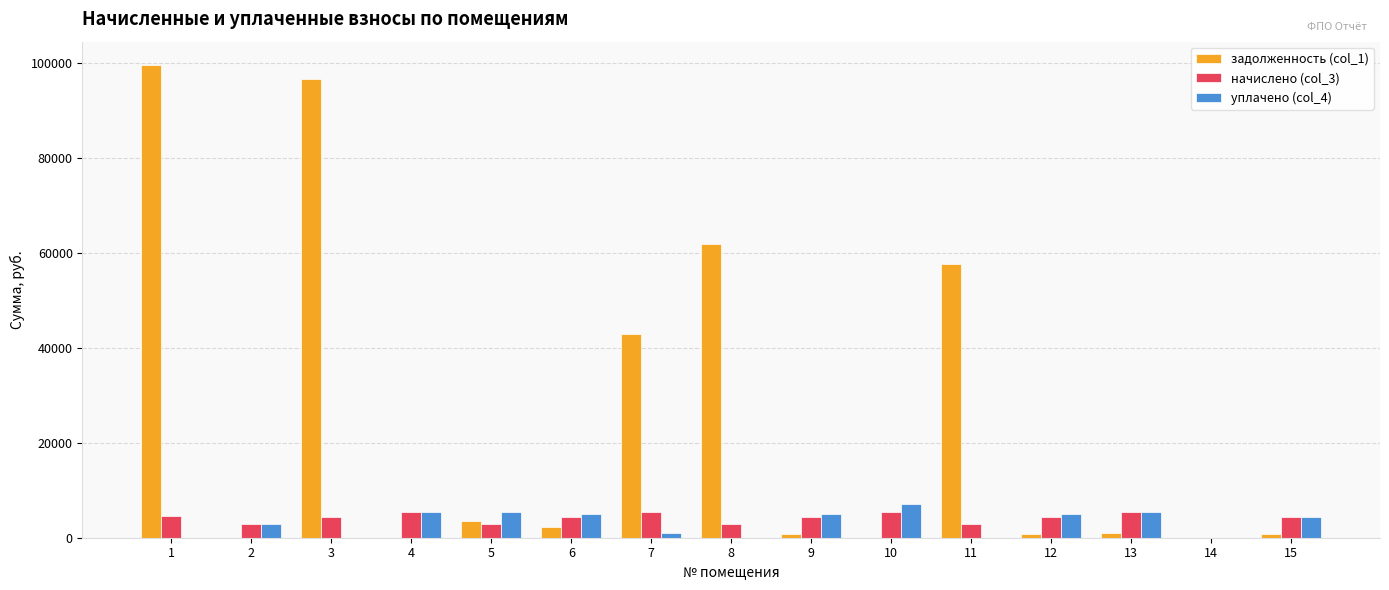

What is the average value of the уплачено (col_4) series?

3111.3